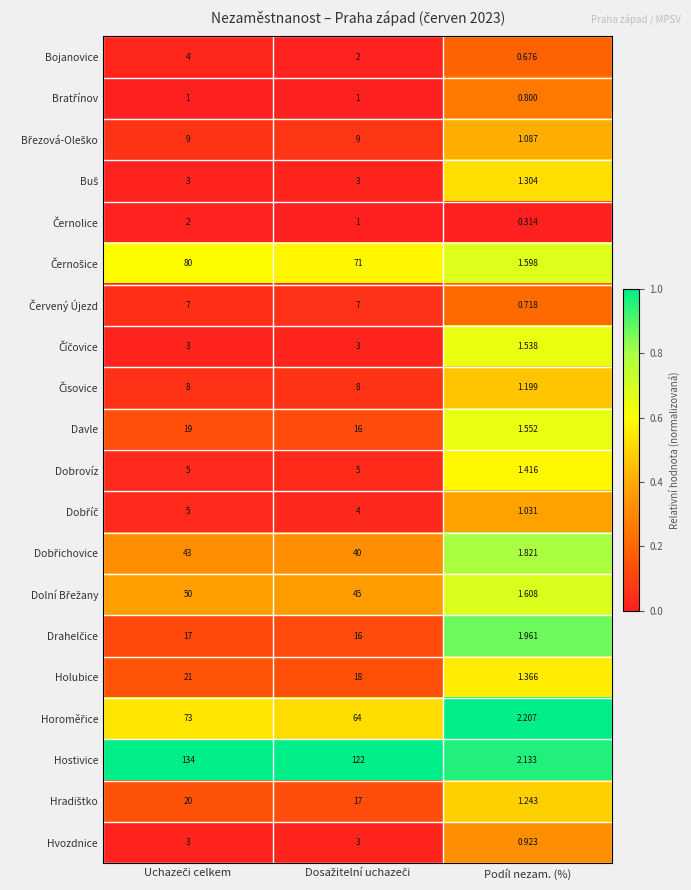

Which series has the largest total across all categories?

Hostivice